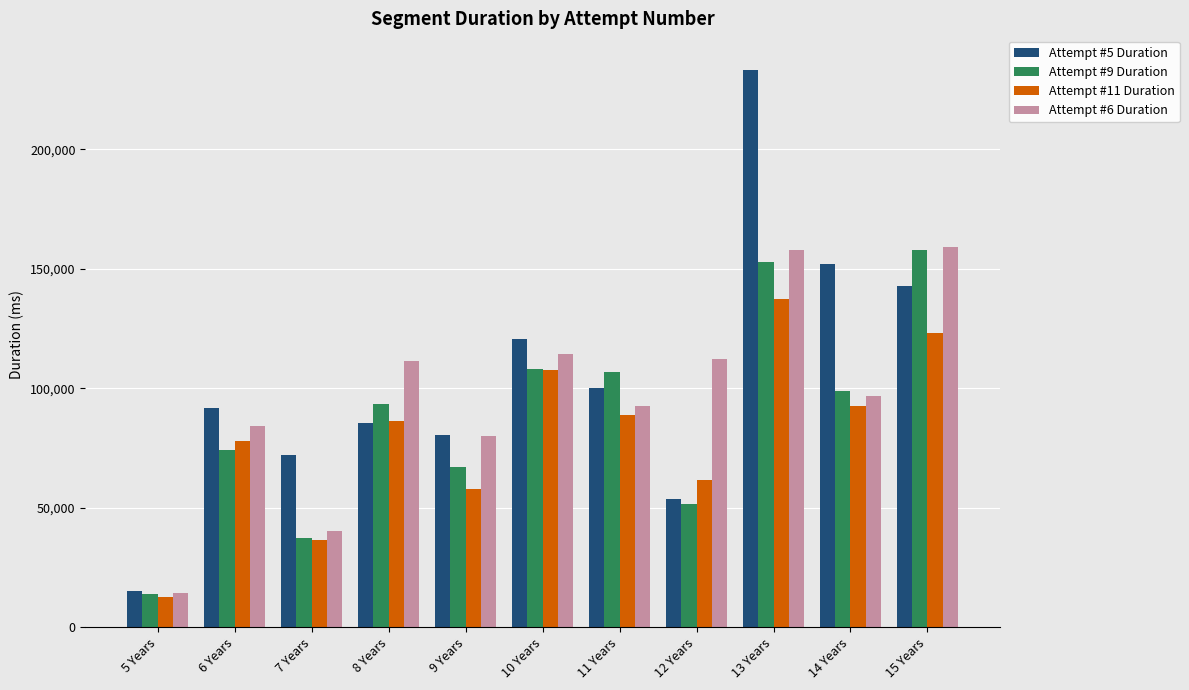

What is the difference between the second highest and second lowest values in the Attempt #11 Duration series?

86988